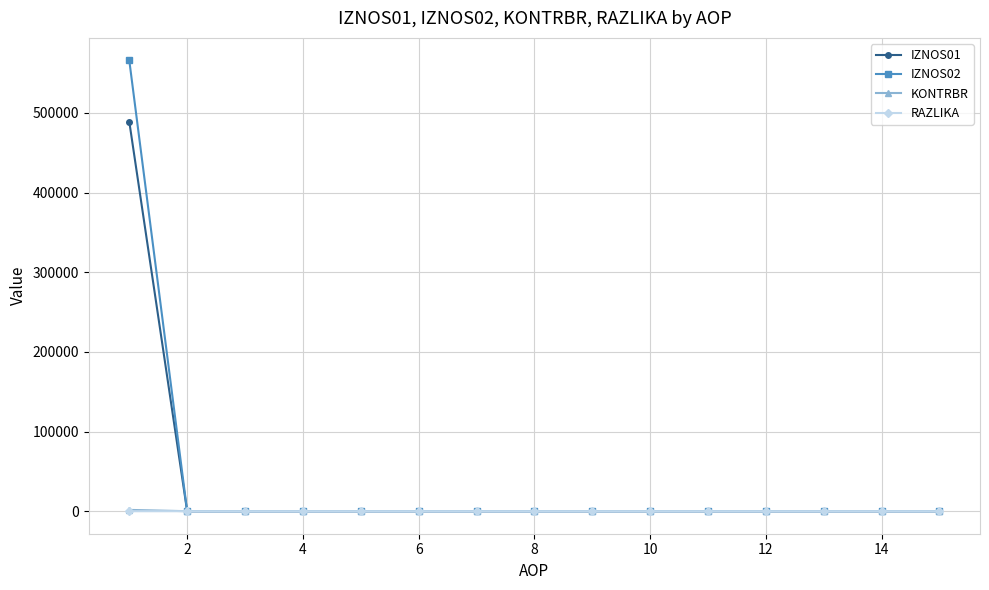

What is the highest value of the IZNOS02 series?

565816.6